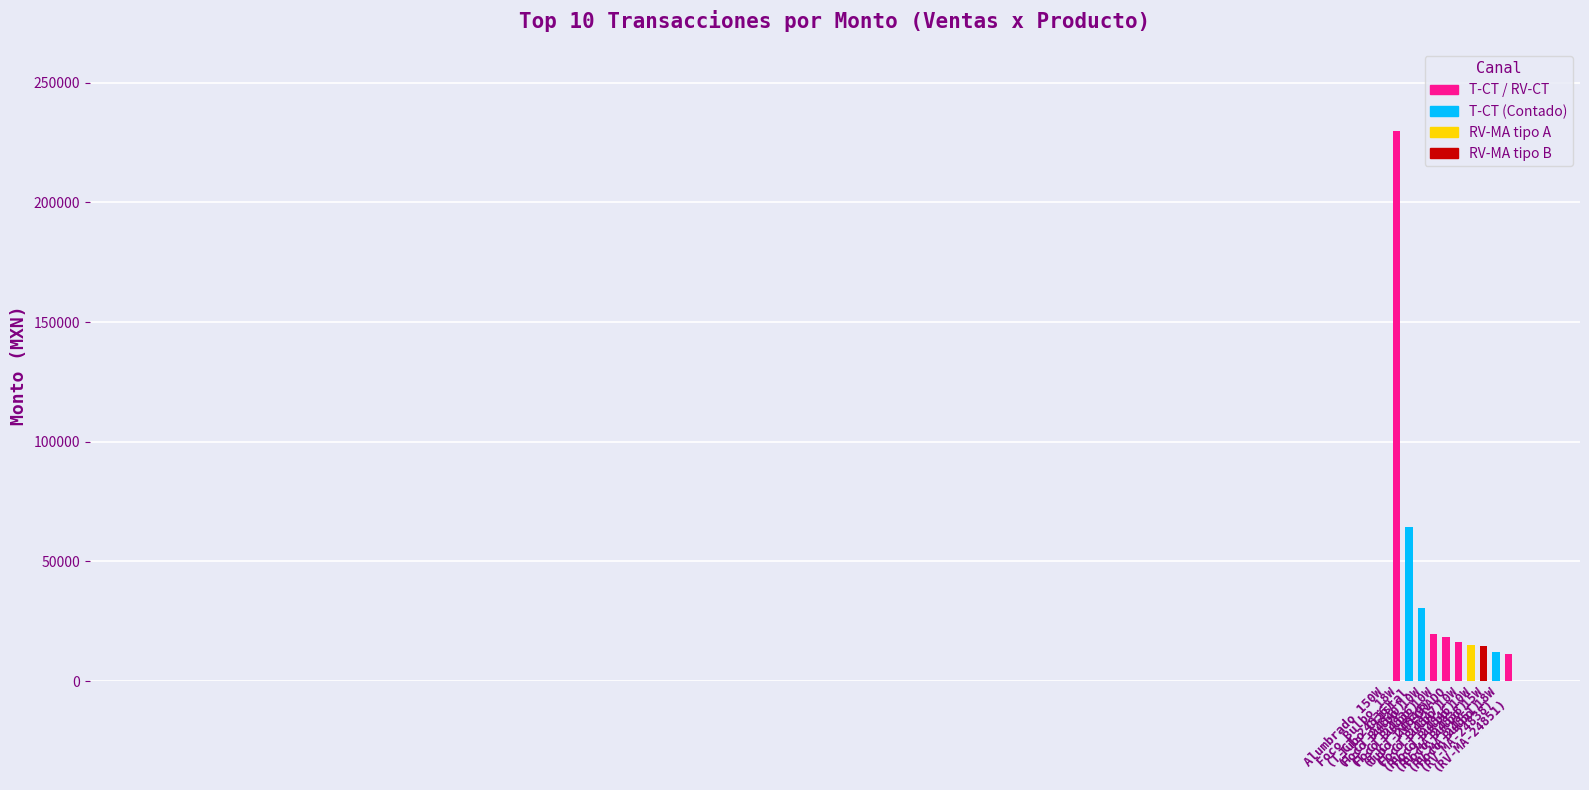

What is the label of the 6th bar from the left?

tubo INTEGRADO
(RV-CT-24846)